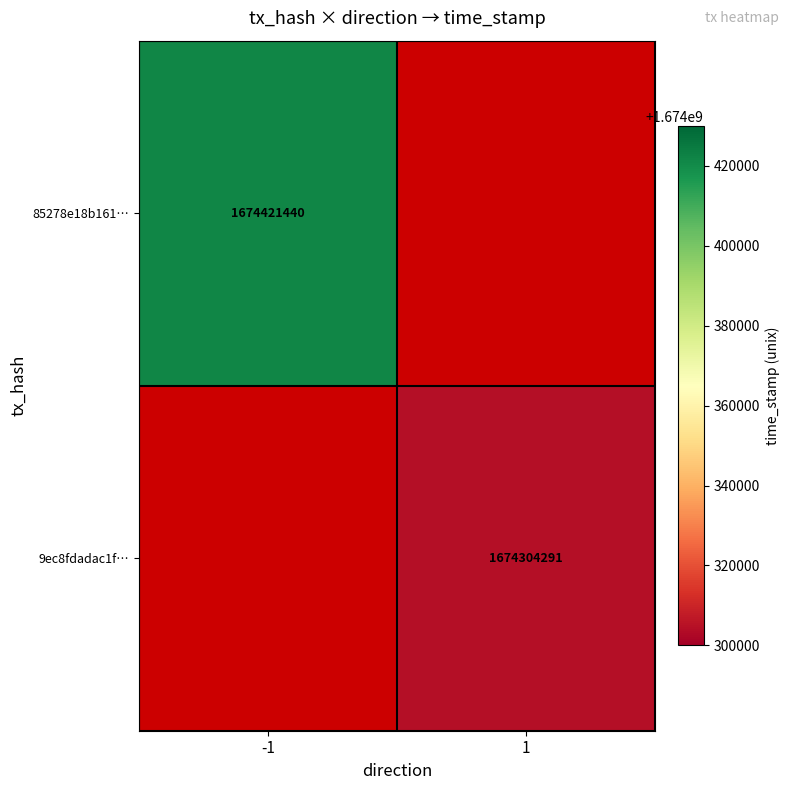

The 85278e18b161… series shows 1674421440 at -1. True or false?

True